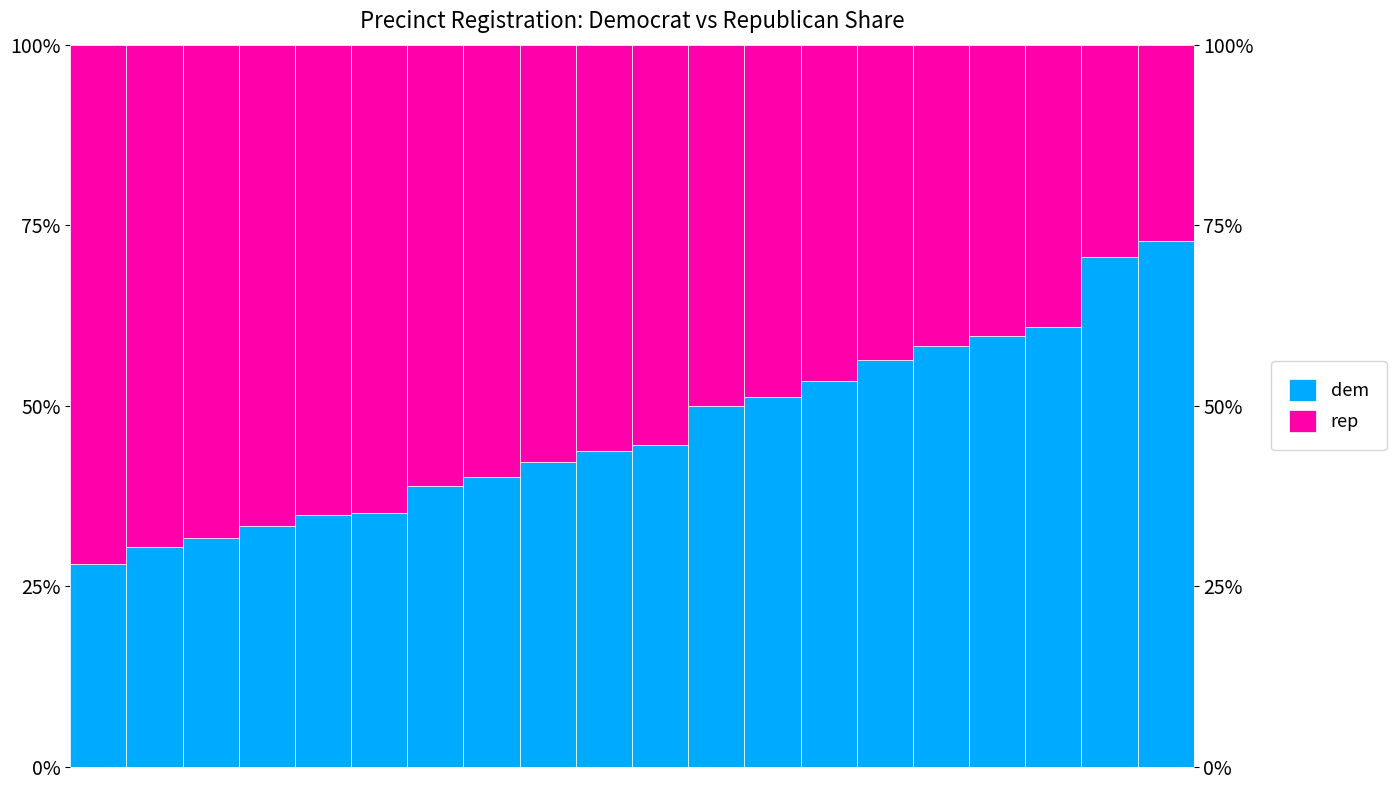

The rep series shows 0.6 at 9. True or false?

True